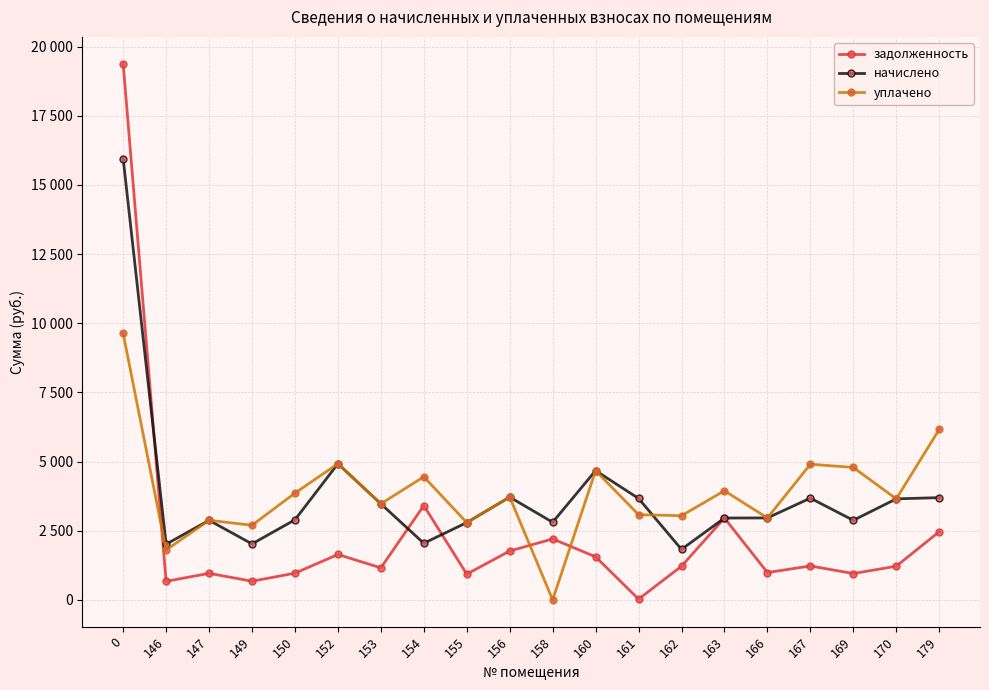

What is the average value of the начислено series?

3775.0